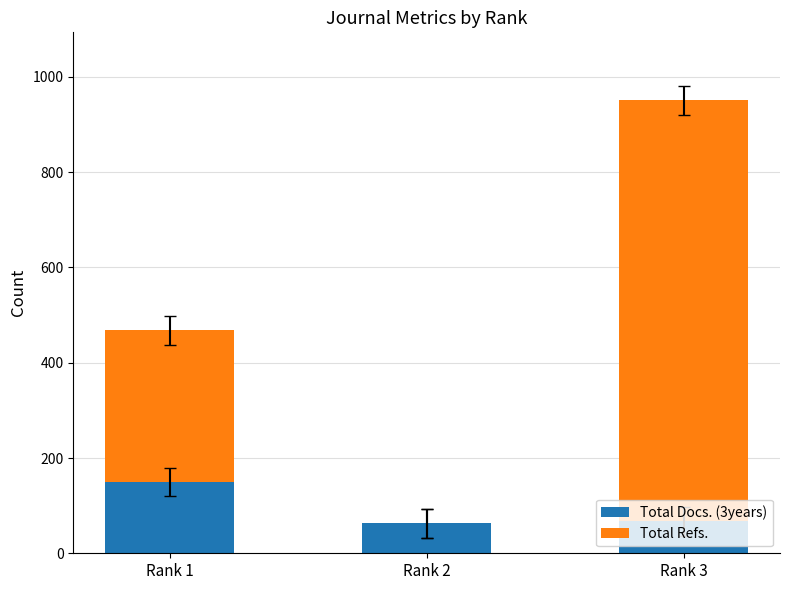

At which label does Total Docs. (3years) reach its peak?

Rank 1